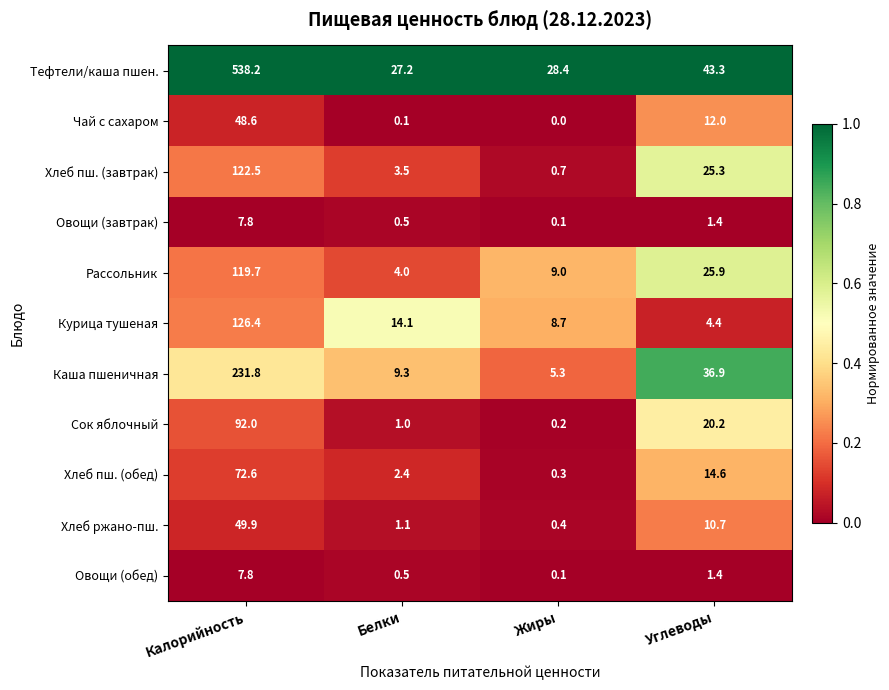

Where does the Хлеб ржано-пш. series first go above 10?

Калорийность